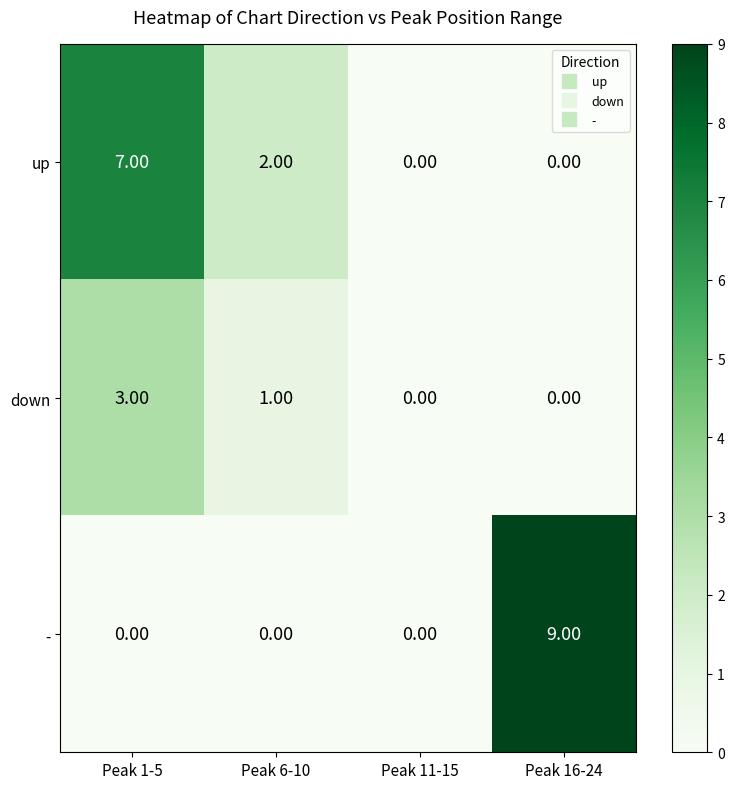

What is the sum of all down values?

4